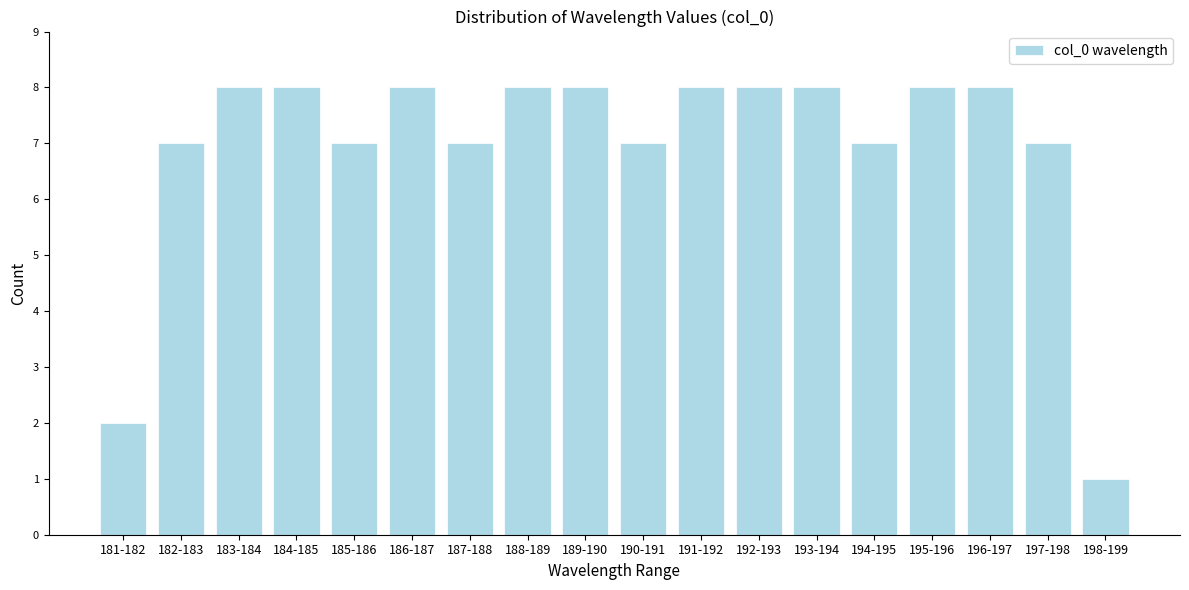

Reading left to right, list all the values displayed in this chart.

181-182=2	182-183=7	183-184=8	184-185=8	185-186=7	186-187=8	187-188=7	188-189=8	189-190=8	190-191=7	191-192=8	192-193=8	193-194=8	194-195=7	195-196=8	196-197=8	197-198=7	198-199=1